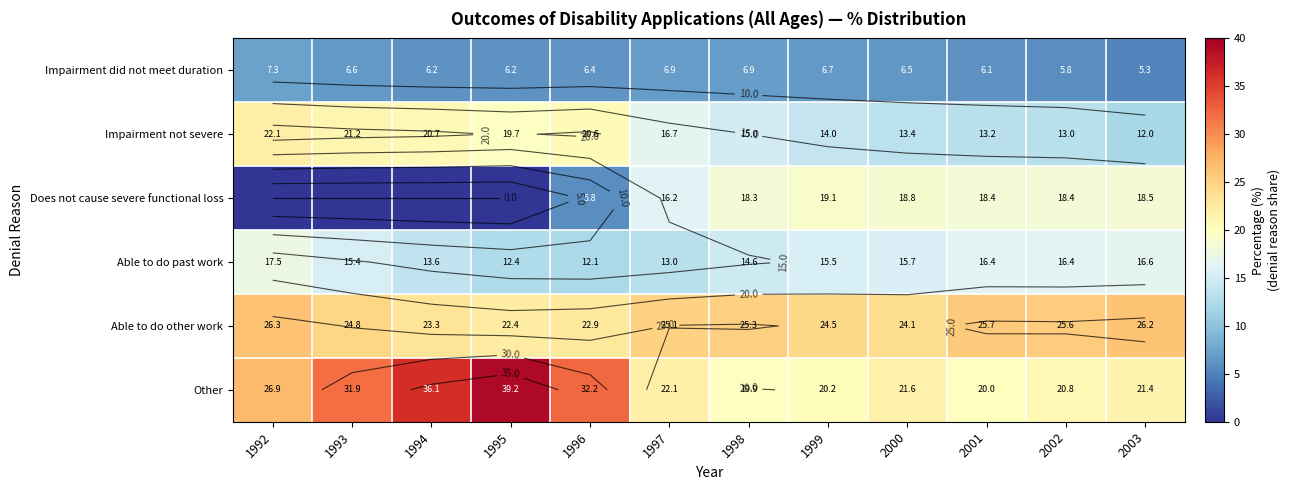

Between 1994 and 2002, which series saw the biggest shift?

Does not cause severe functional loss